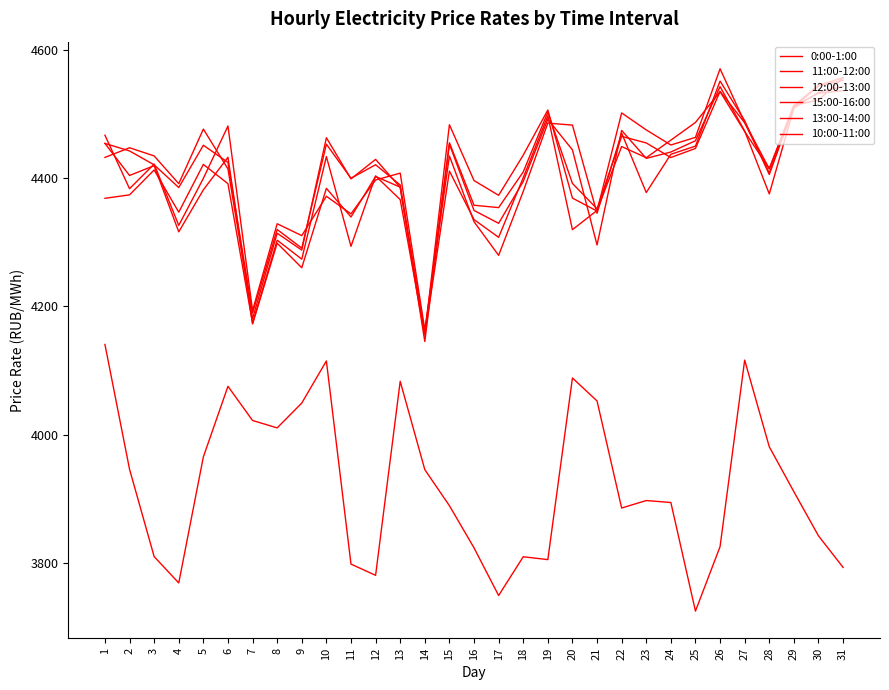

The value of 15:00-16:00 at 15 is 4410.8. True or false?

True